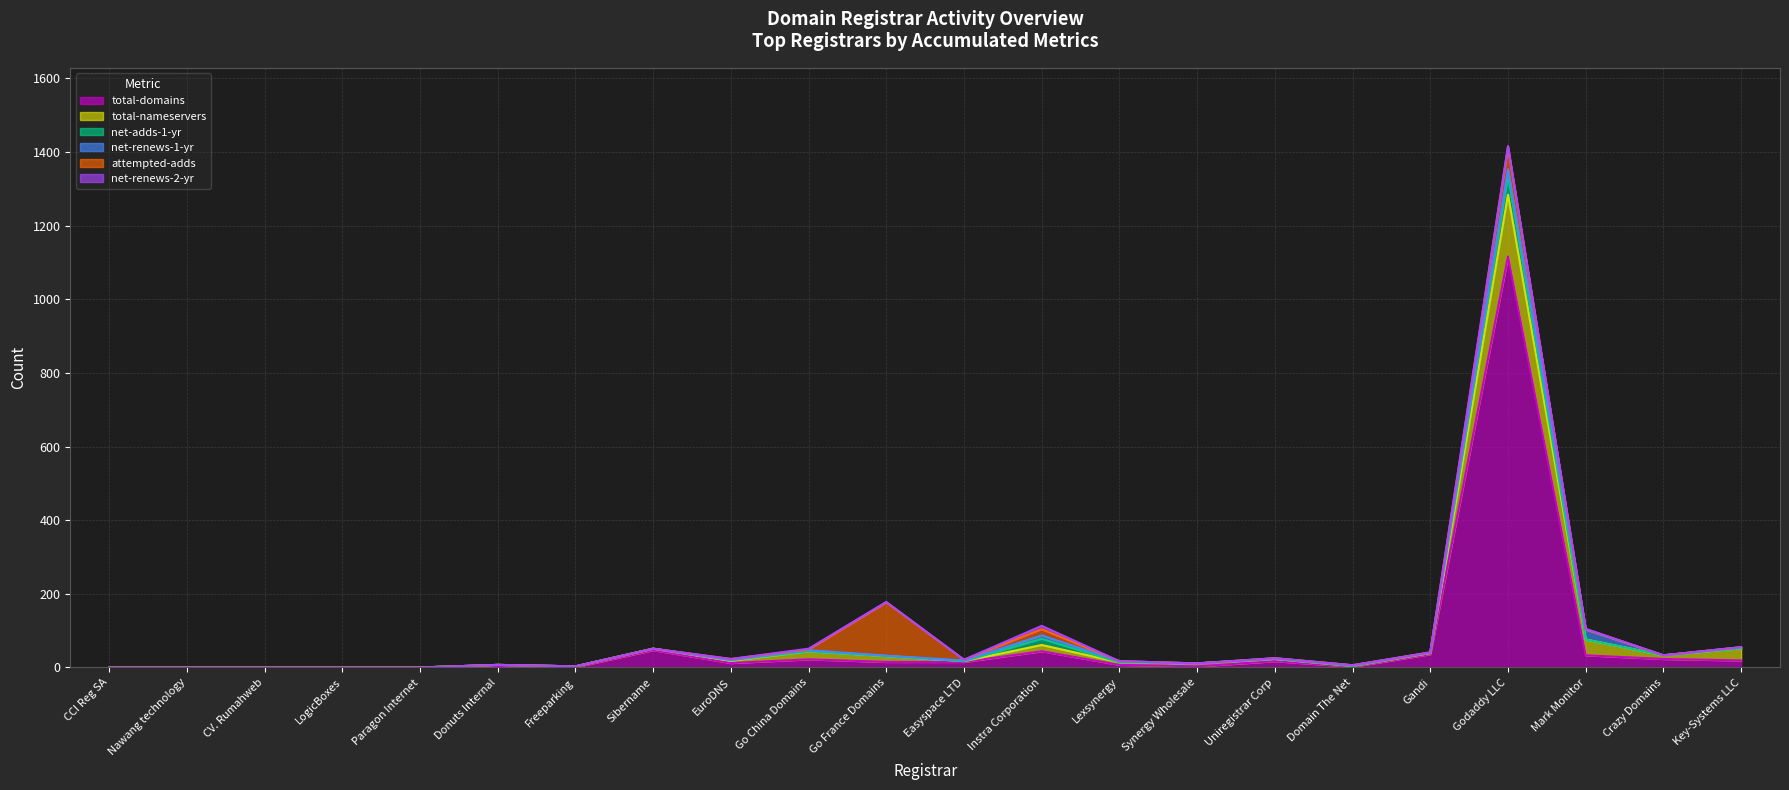

Which series has the widest spread of values?

total-domains